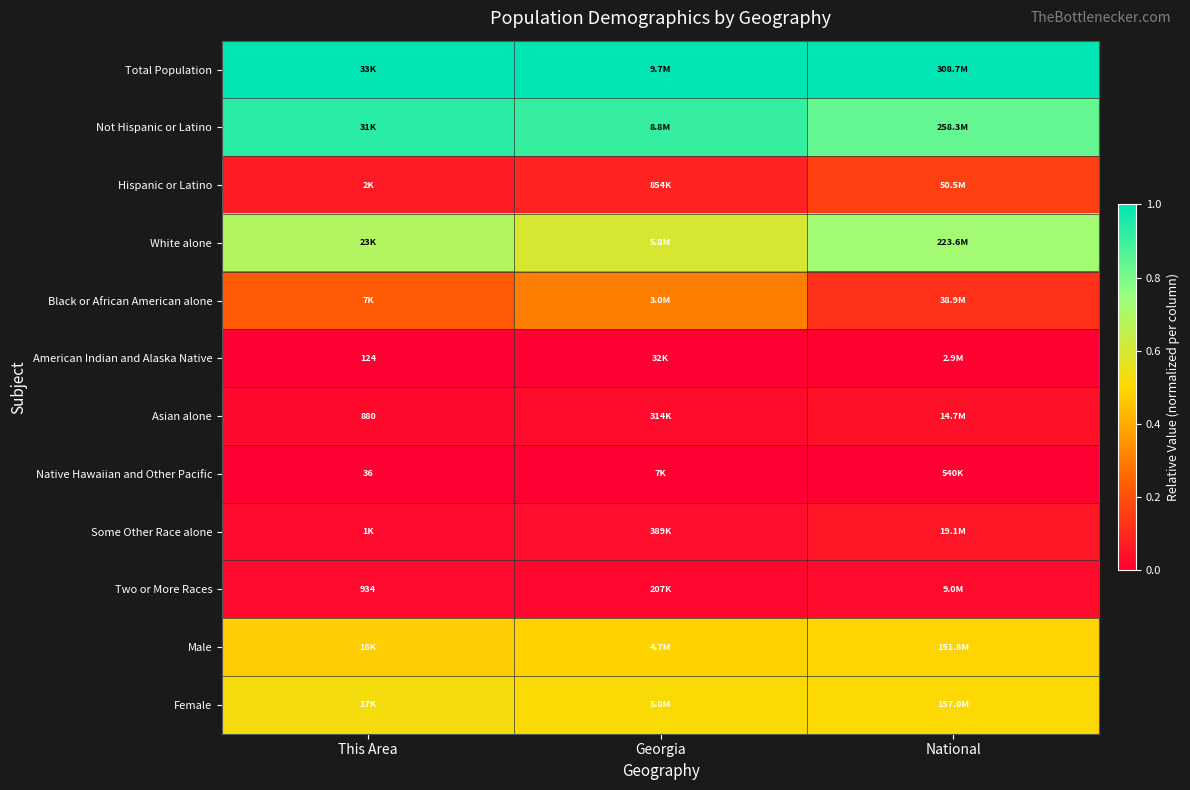

Which series has the largest total across all categories?

Total Population